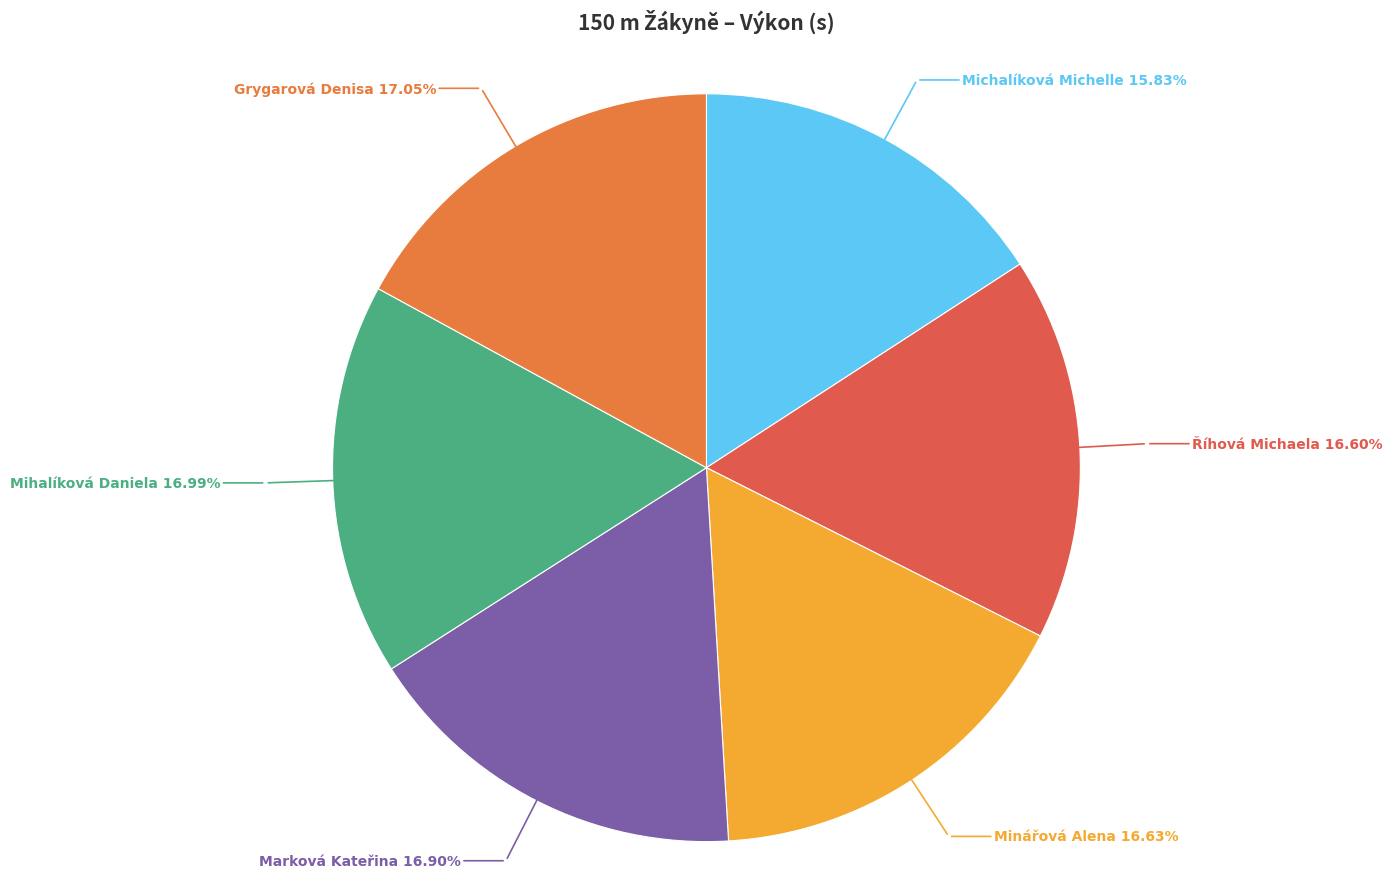

Approximately how many times larger is the value at Marková Kateřina compared to Michalíková Michelle?

1.1